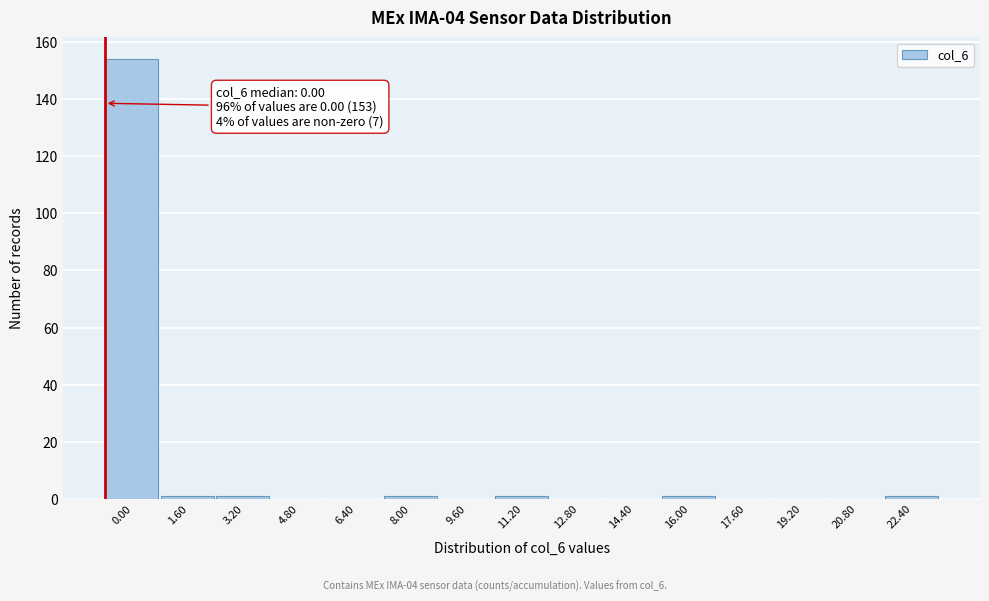

Reading left to right, list all the values displayed in this chart.

0.00=154	1.60=1	3.20=1	4.80=0	6.40=0	8.00=1	9.60=0	11.20=1	12.80=0	14.40=0	16.00=1	17.60=0	19.20=0	20.80=0	22.40=1